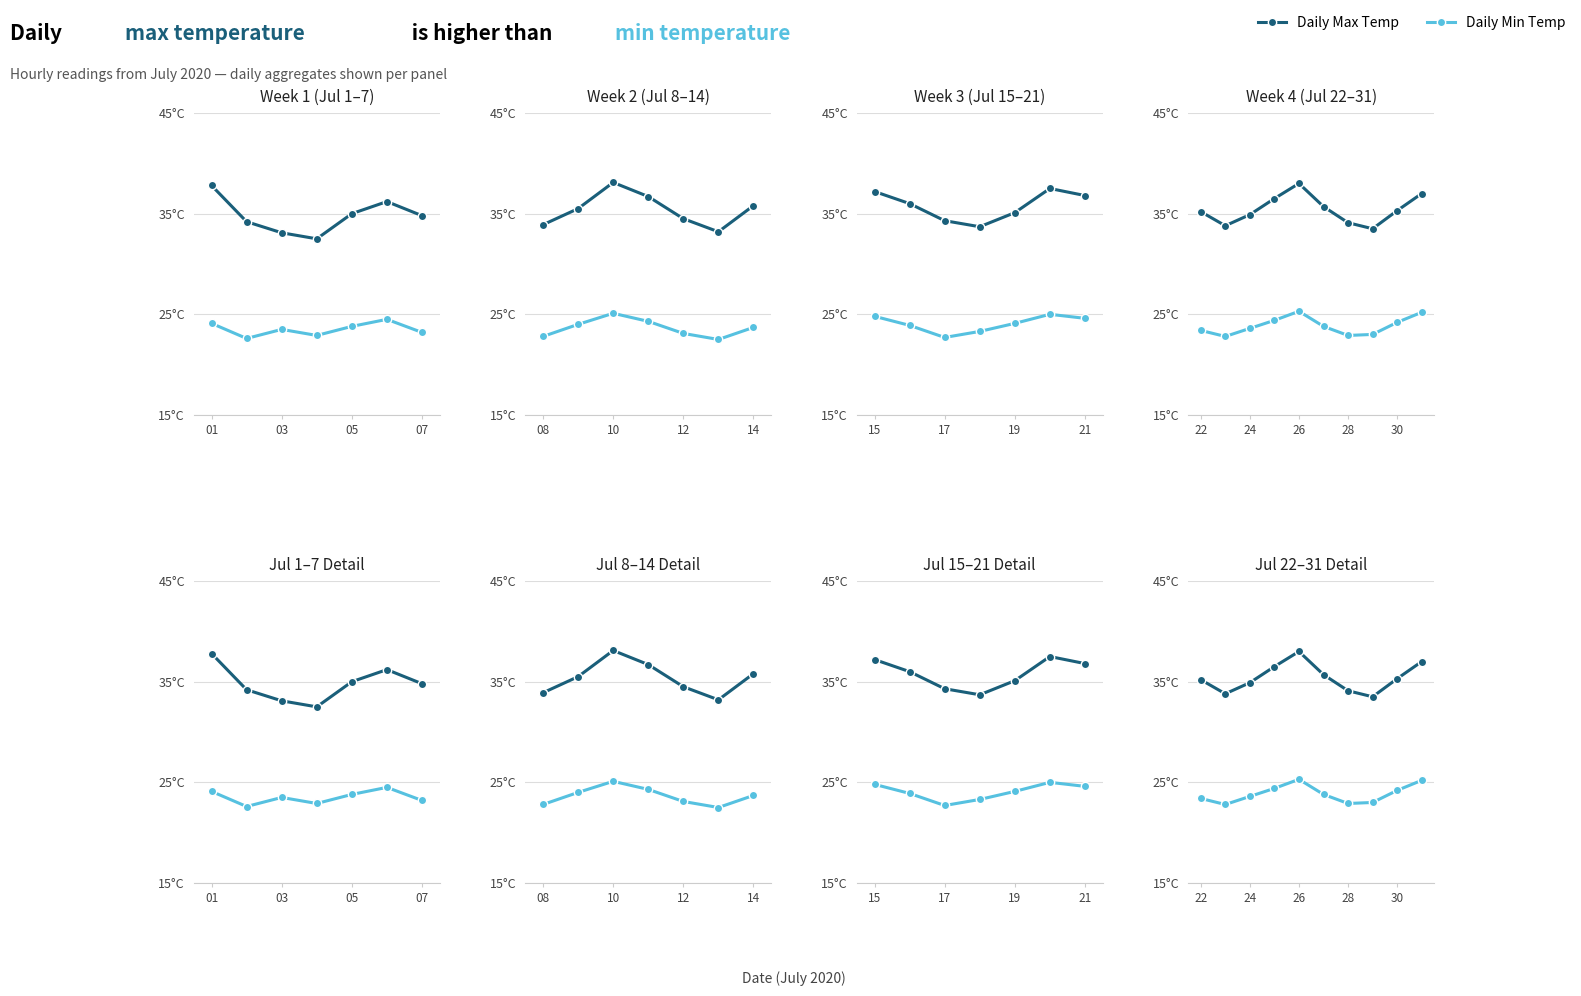

Which series changed the most between 24 and 28?

Daily Max Temp